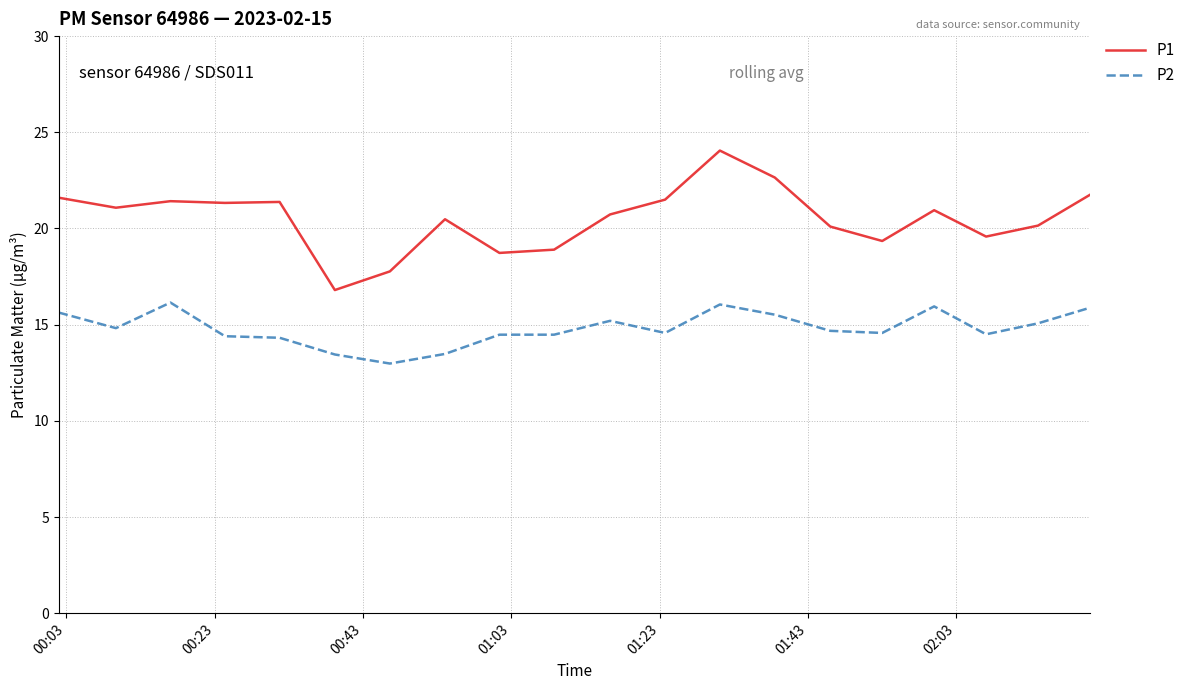

Which series has the widest spread of values?

P1